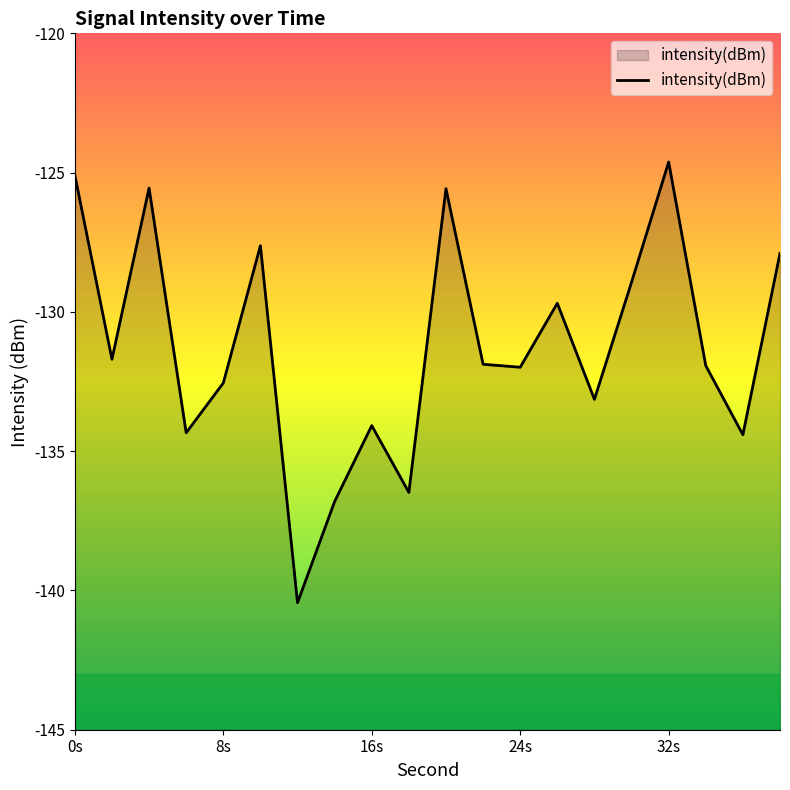

The value at 24s is -187.5. True or false?

False